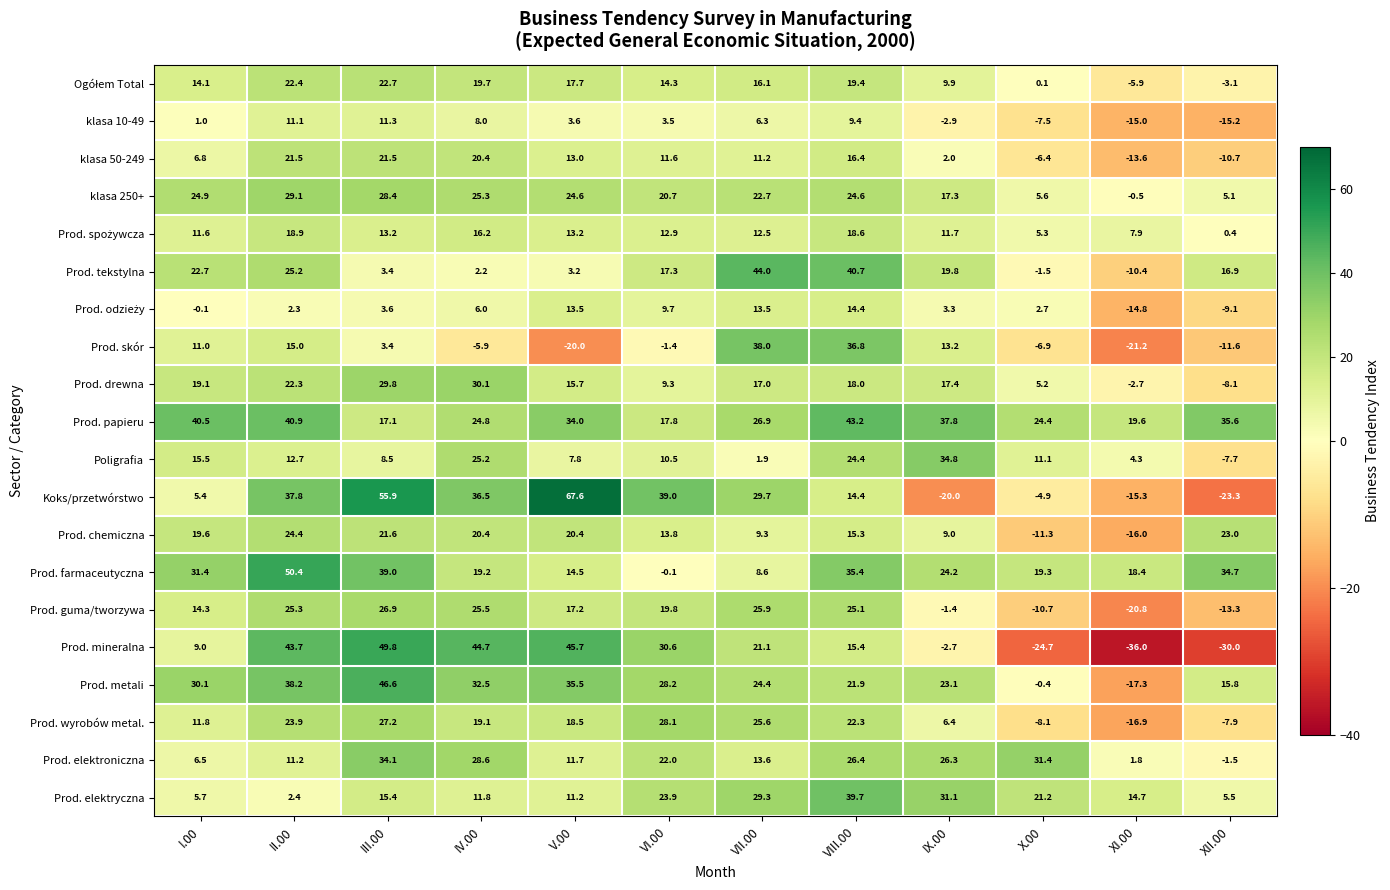

At which label does Prod. skór reach its minimum?

XI.00